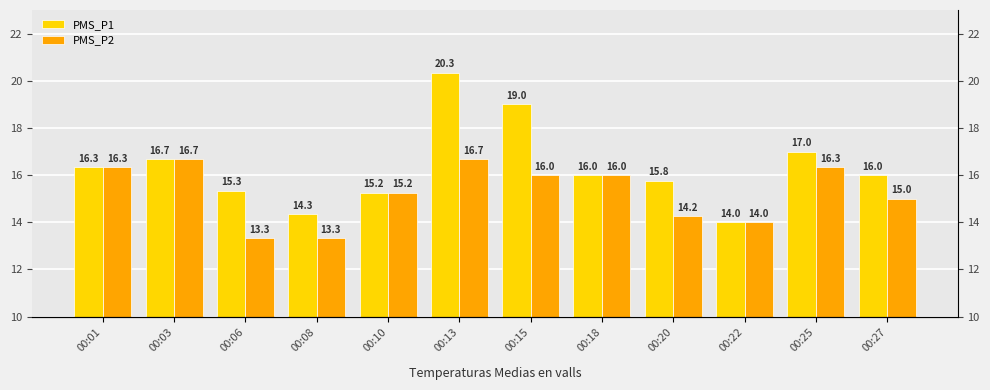

Which label corresponds to the largest value in the chart?

00:13